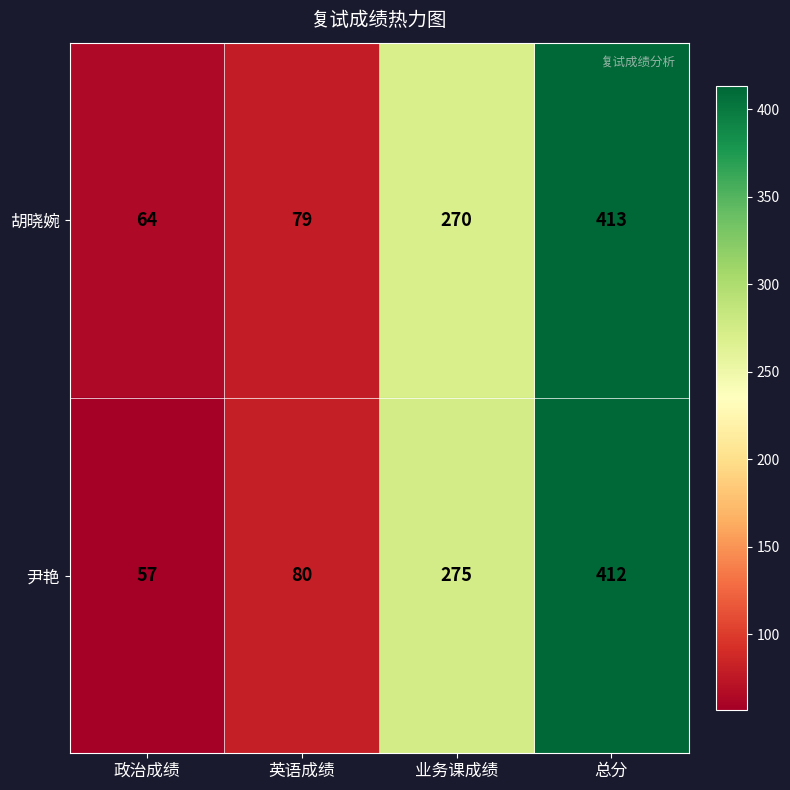

What is the difference between the 尹艳 values at 总分 and 业务课成绩?

137